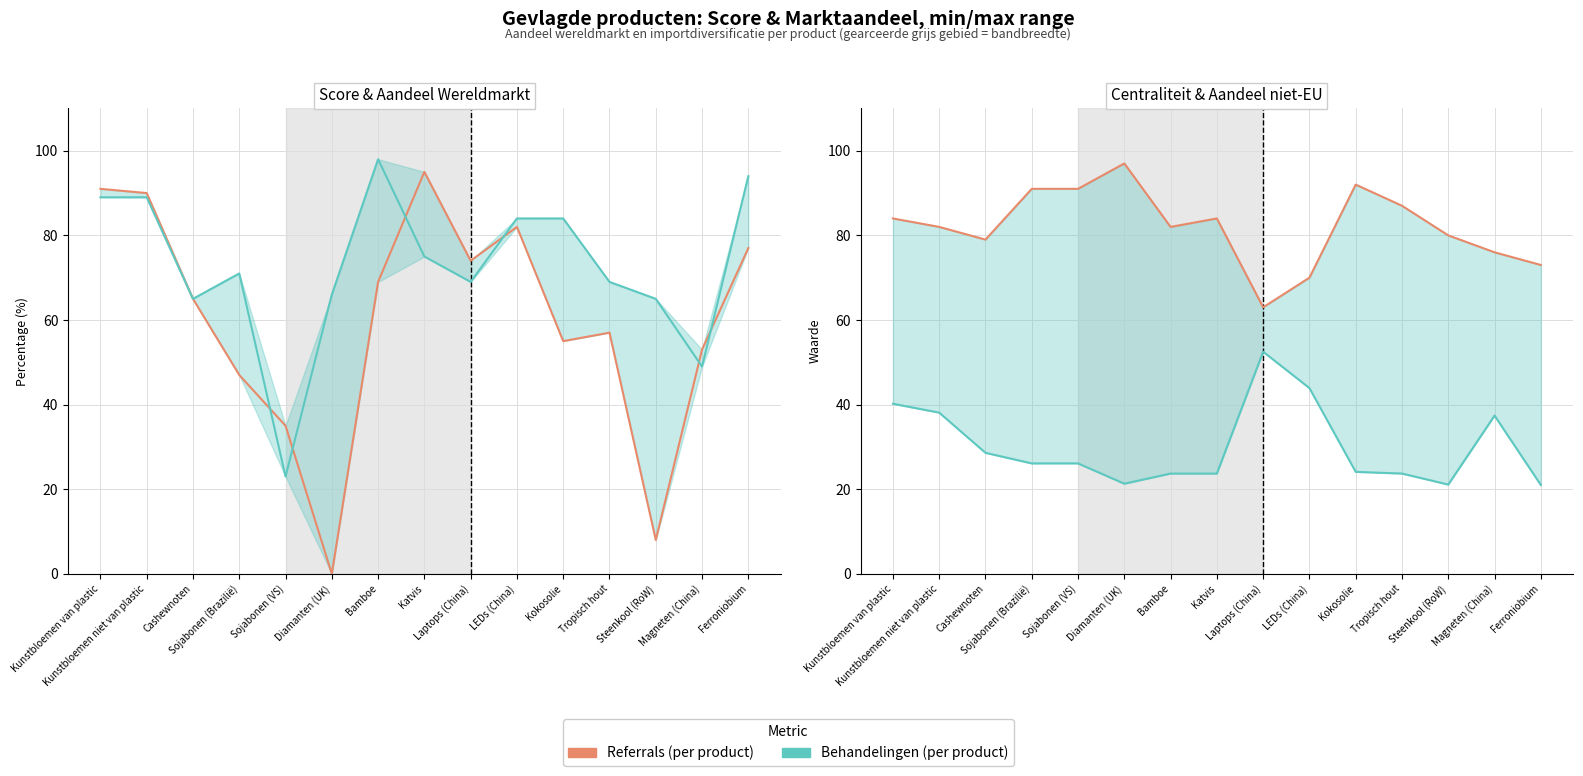

How many series are shown in this chart?

4